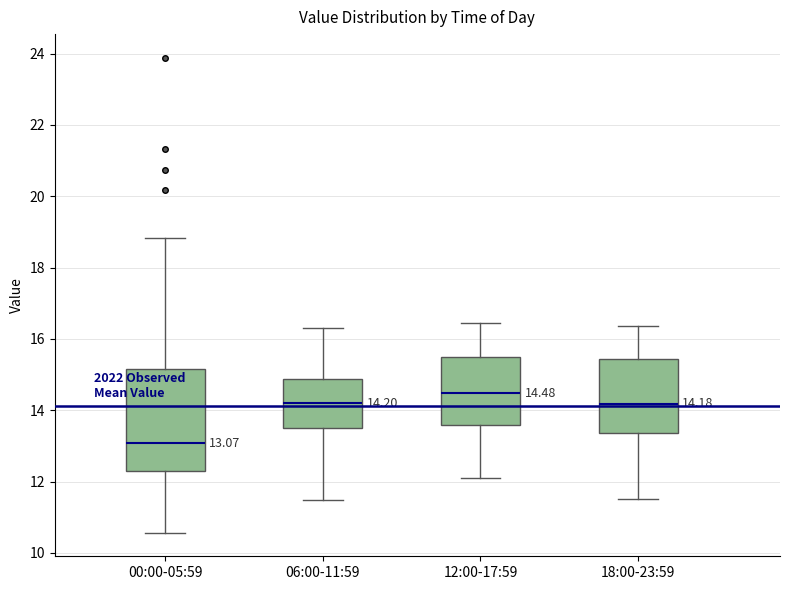

Which box's median line is the lowest?

00:00-05:59